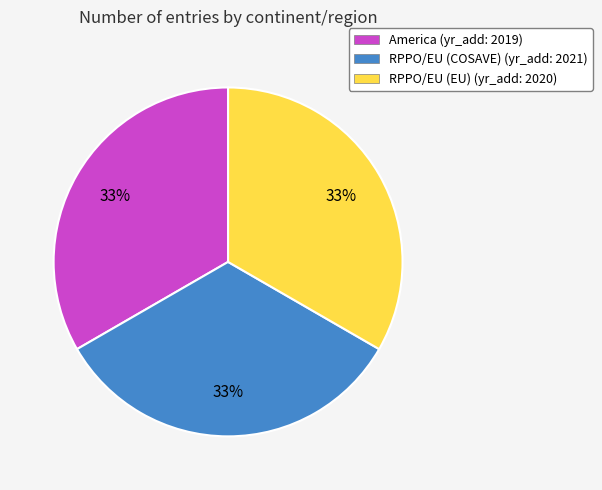

Combined, do RPPO/EU (COSAVE) (yr_add: 2021) and RPPO/EU (EU) (yr_add: 2020) account for over 50%?

Yes